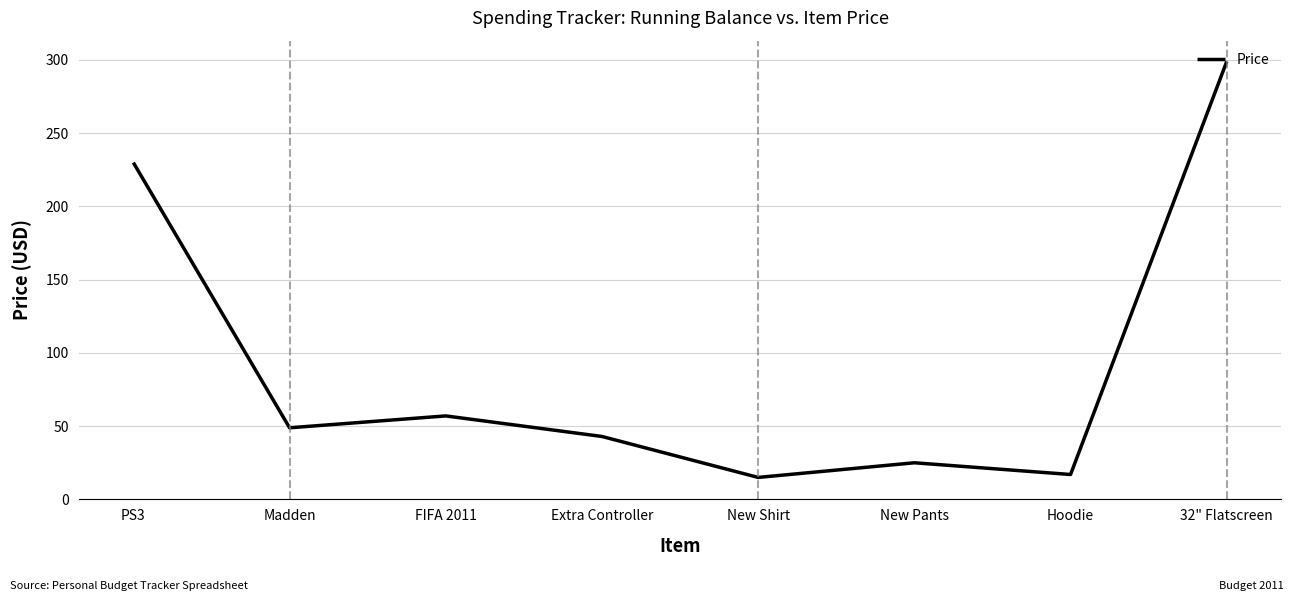

How many interior local peaks (higher than both neighbors) does the data have?

2